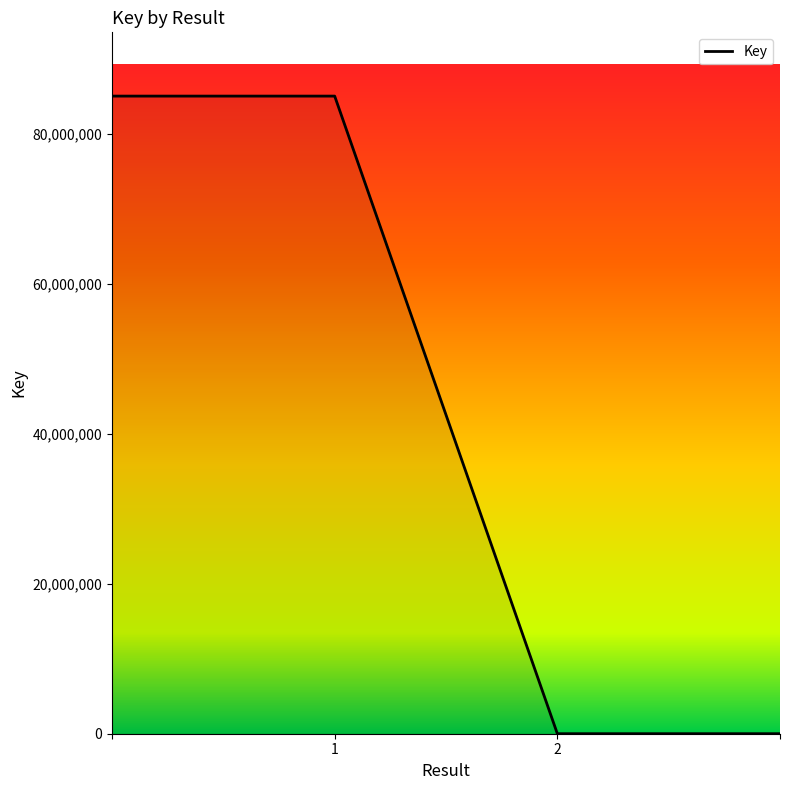

What is the maximum value shown in the chart?

85047079